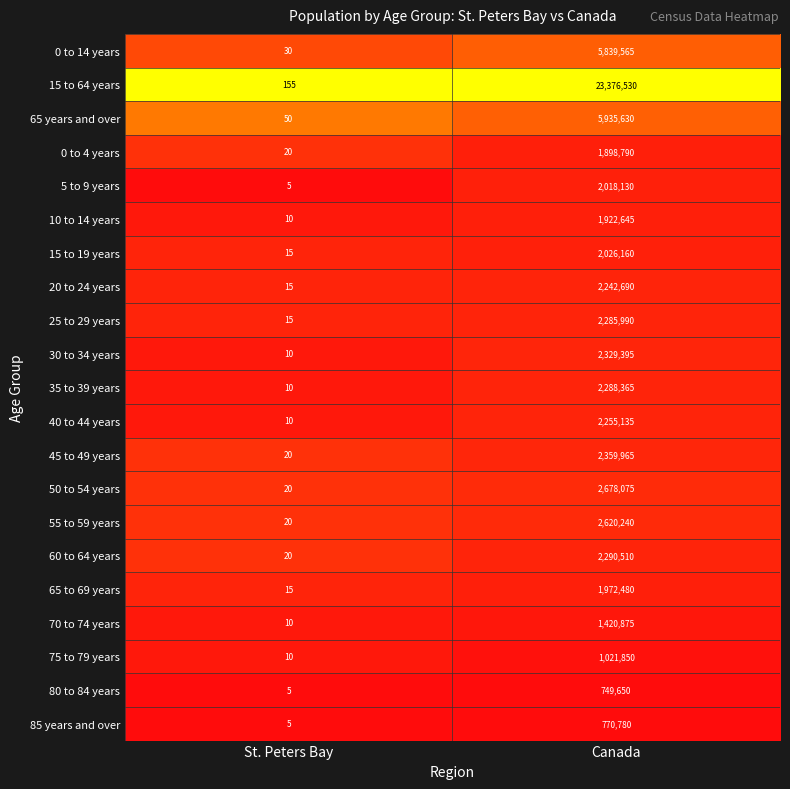

List the labels in order of 15 to 64 years value, smallest first.

St. Peters Bay, Canada